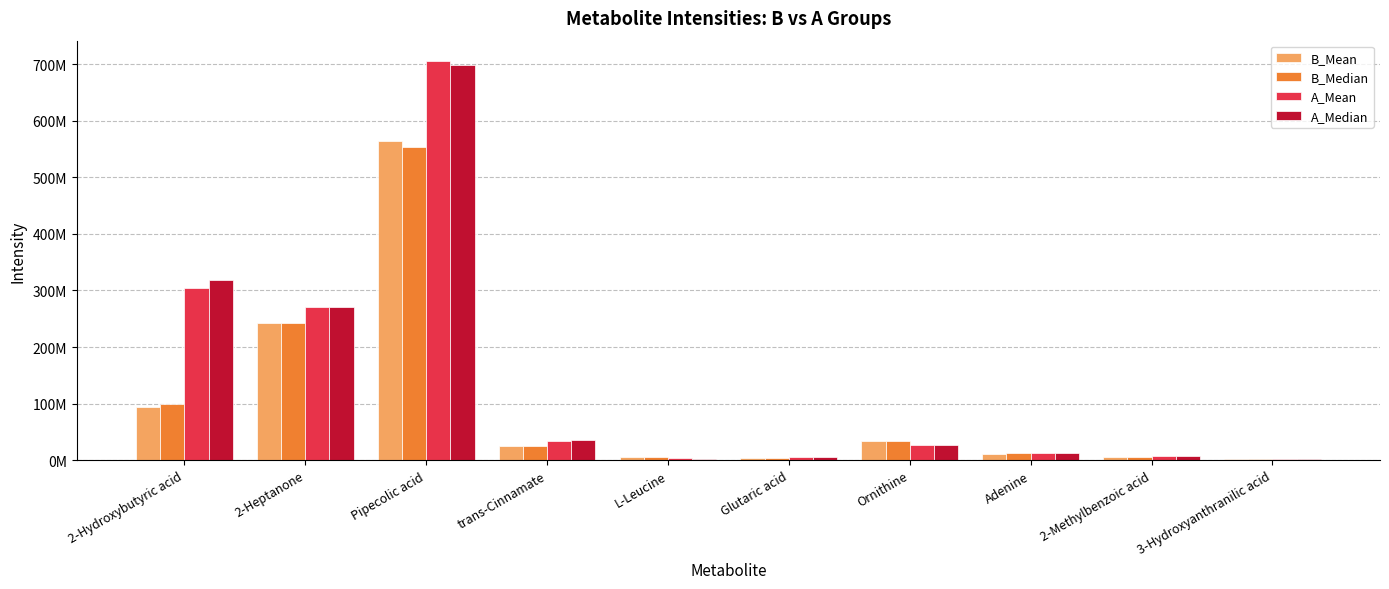

What are all the series names shown in the legend?

B_Mean, B_Median, A_Mean, A_Median